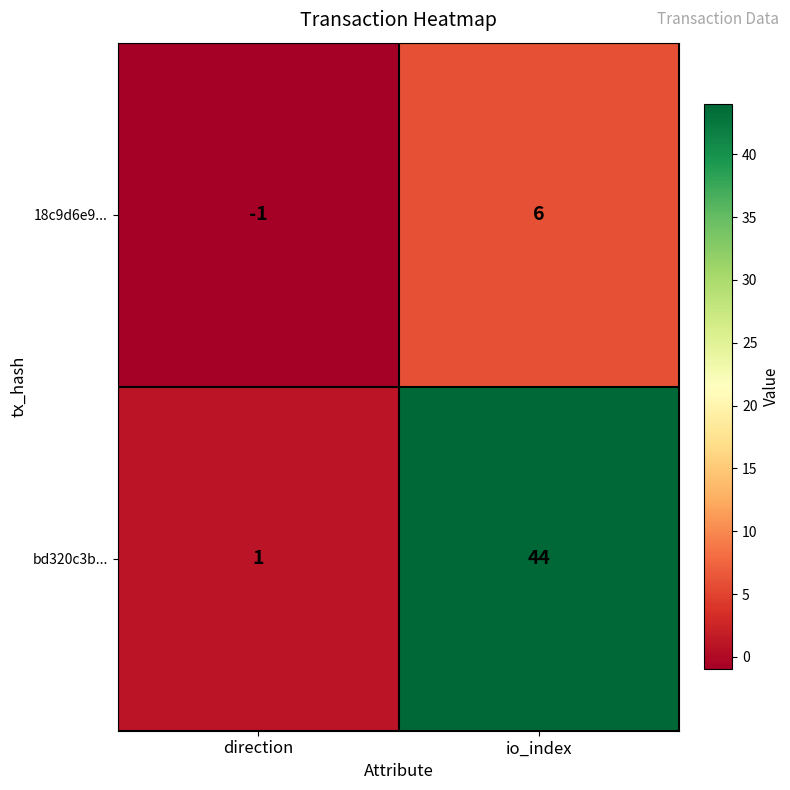

What is the approximate value of 18c9d6e9... at io_index?

6